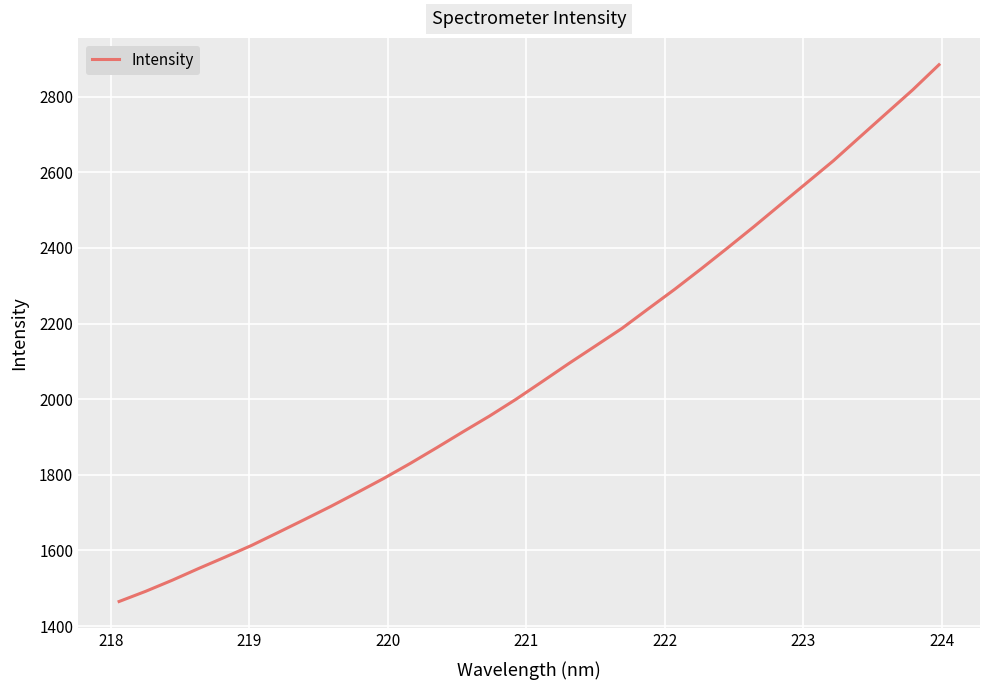

What is the minimum value shown in the chart?

1464.9